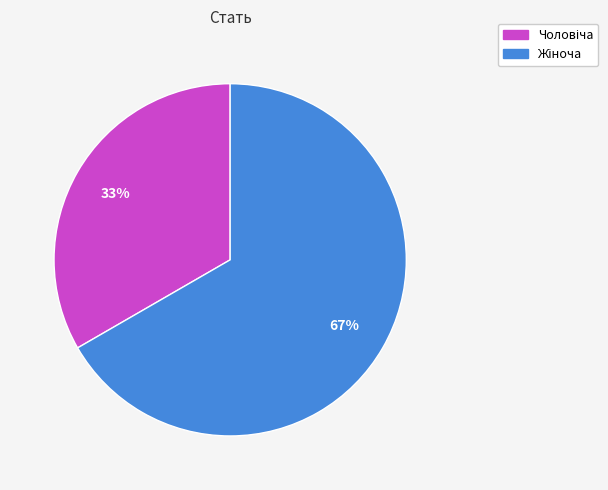

To the nearest percent, what is the average slice percentage?

50%